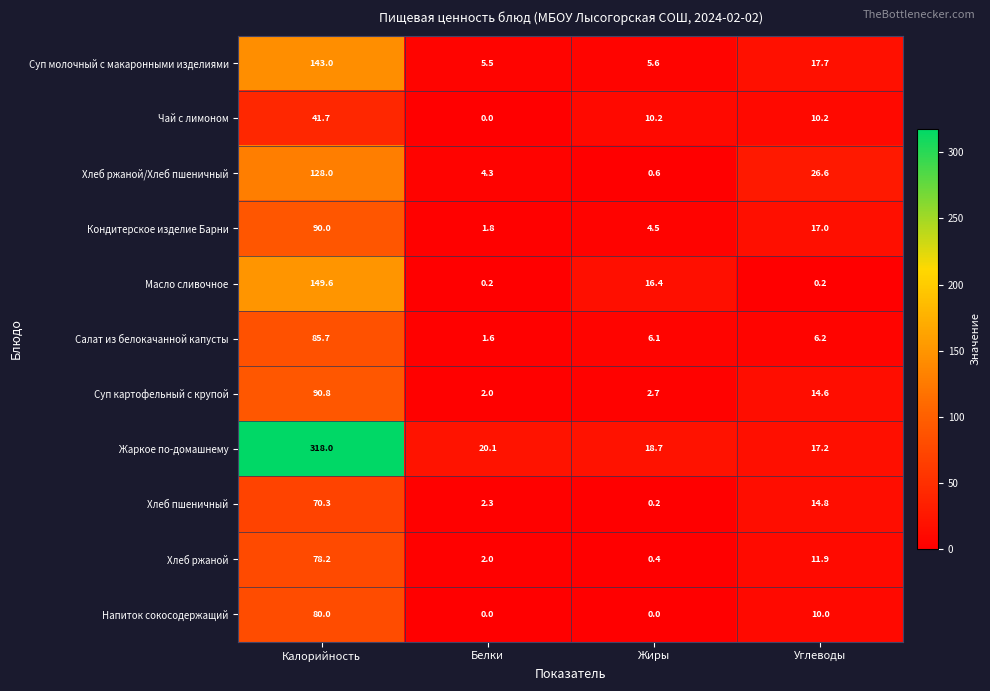

What is the approximate value of Хлеб ржаной at Калорийность?

78.2